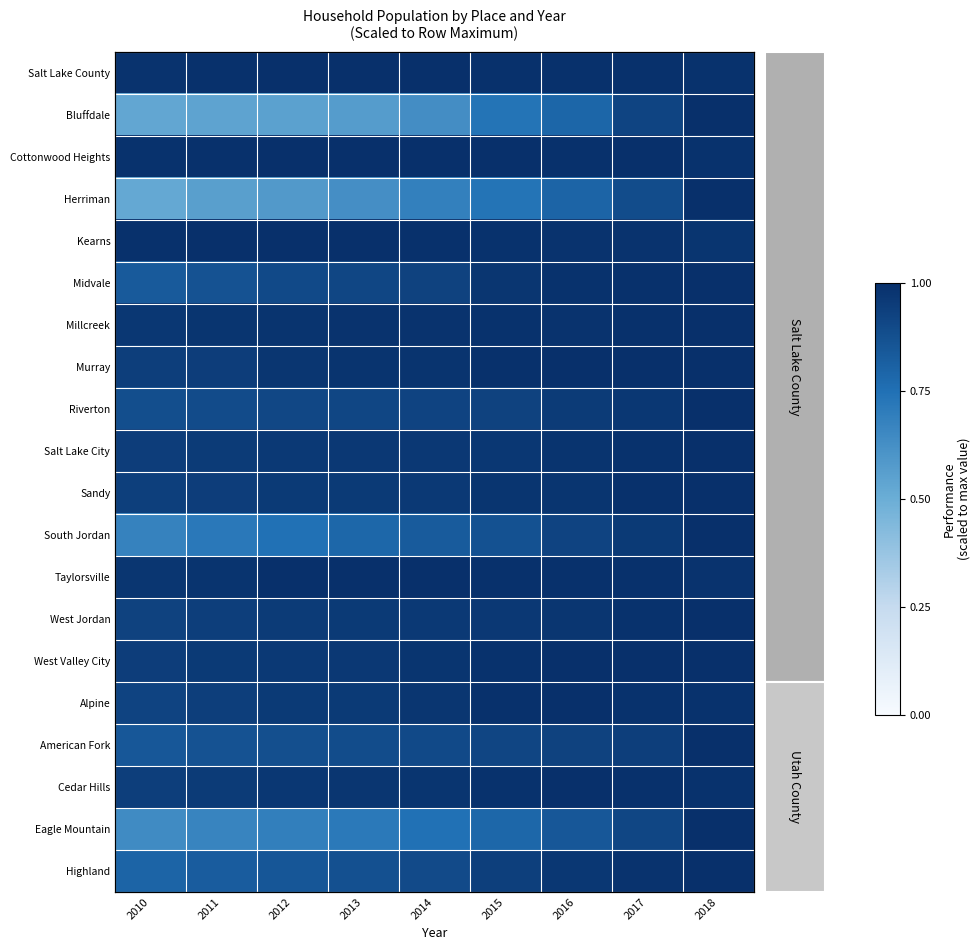

What is the difference between the highest and lowest values at 2014?

0.4